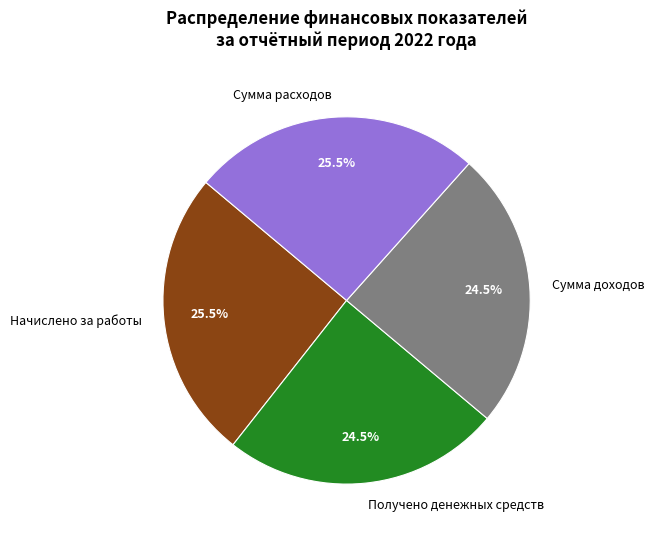

Is there any slice that represents more than half of the pie?

No